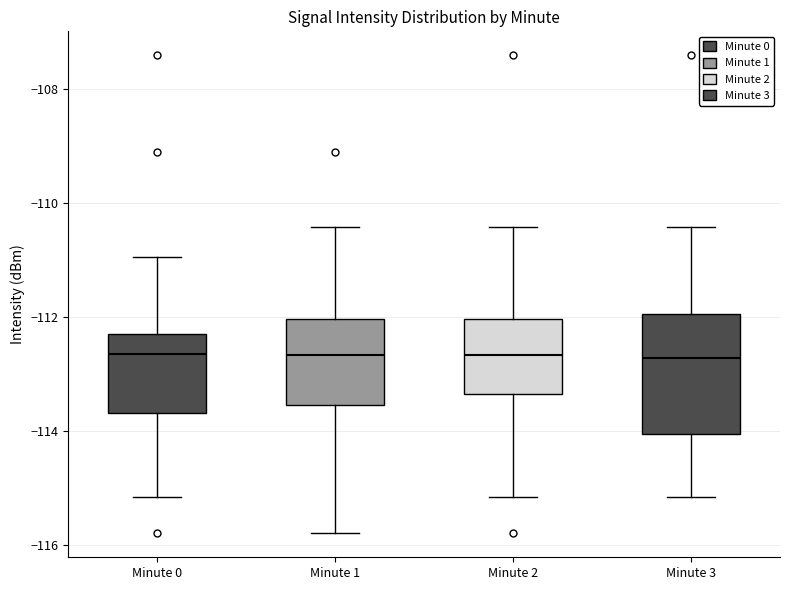

Where does the median line of the box for Minute 3 sit on the y-axis? The values are not printed on the chart, so give them approximately, as read against the axis.

-112.8